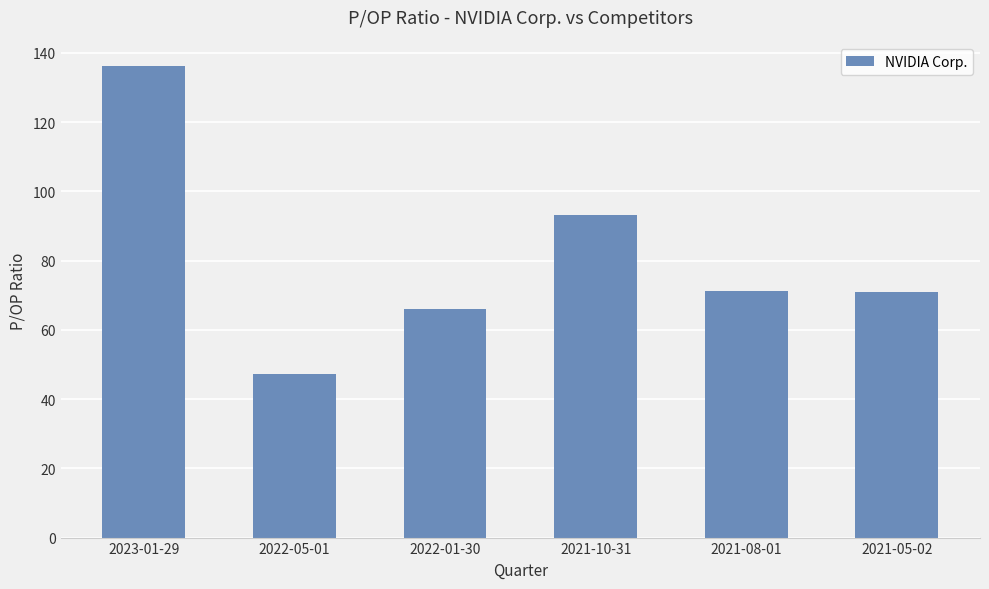

How many bars are there in total?

6